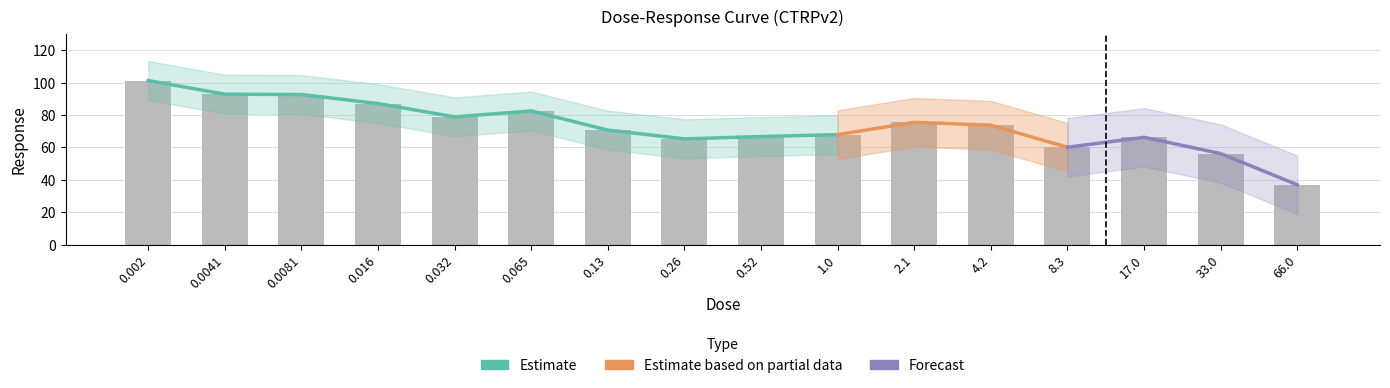

What is the difference between the second highest and minimum values?

55.8